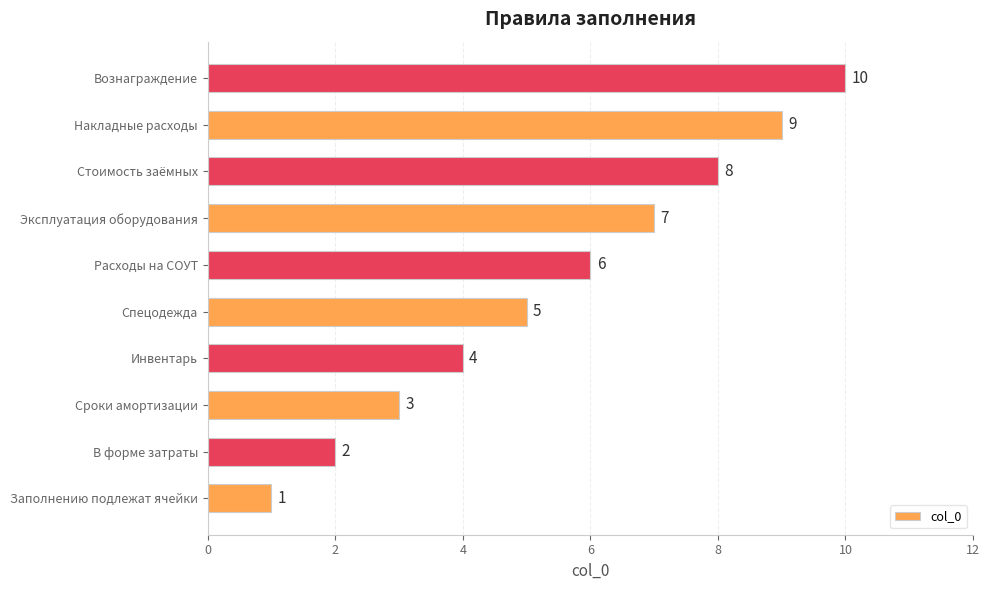

Does the chart contain any negative values?

No